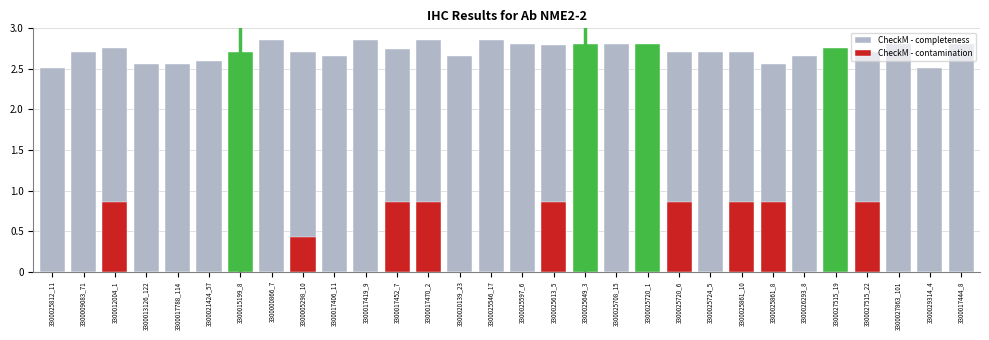

Rank the series at 3300027515_19 from lowest to highest value.

CheckM - contamination, CheckM - completeness